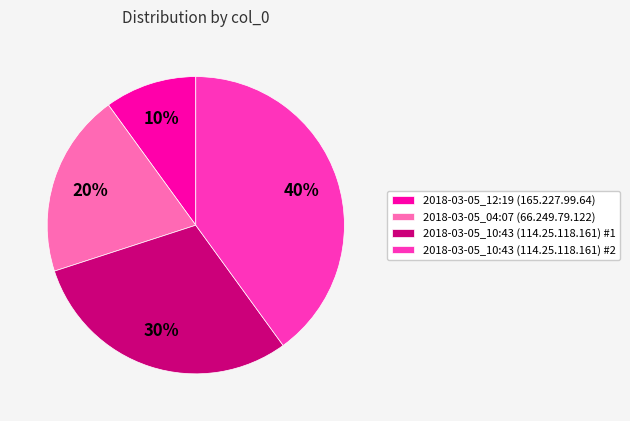

To the nearest percent, what percentage of the pie is 2018-03-05_04:07 (66.249.79.122)?

20%